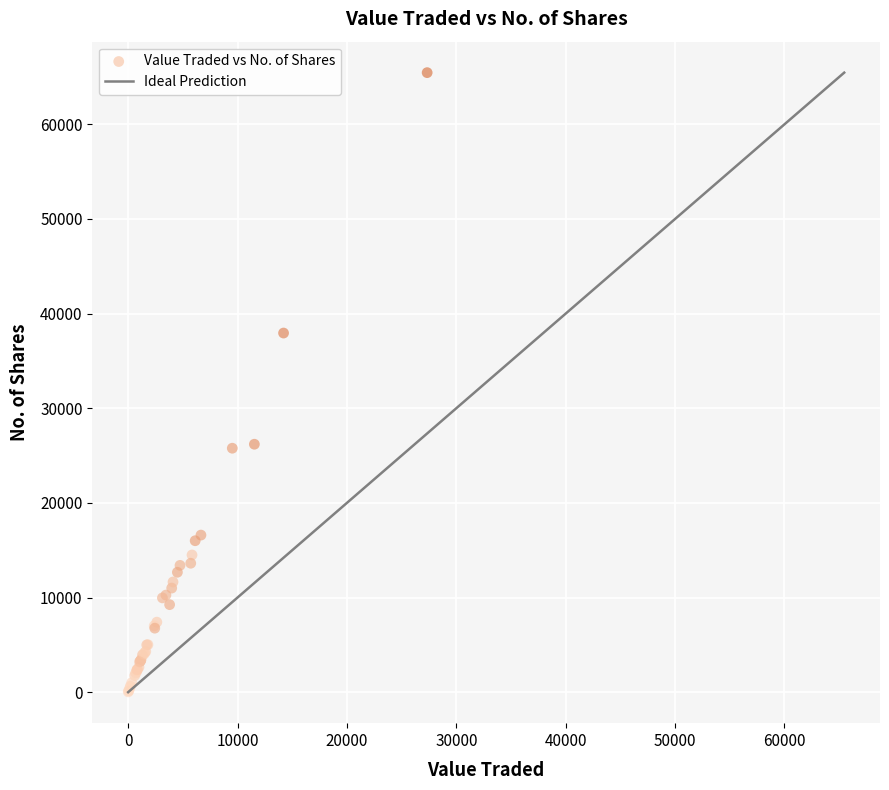

What Y value in the scatter plot is closest to 32749?

37948